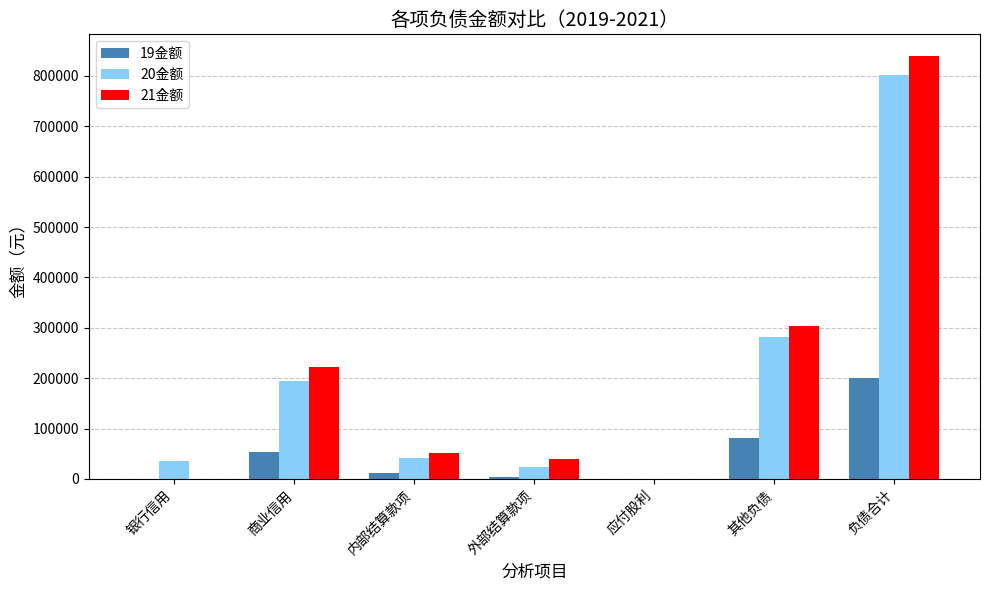

Count the number of categories in the chart.

7